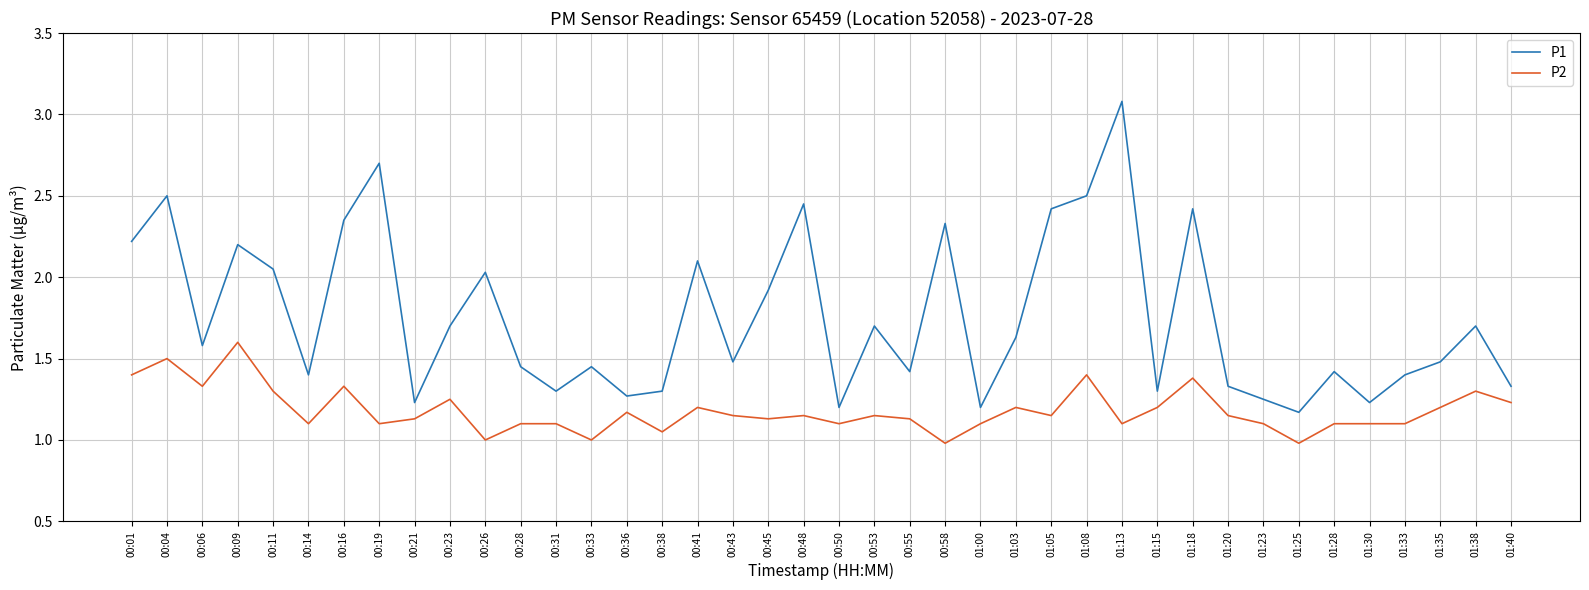

Rank the series at 00:53 from lowest to highest value.

P2, P1